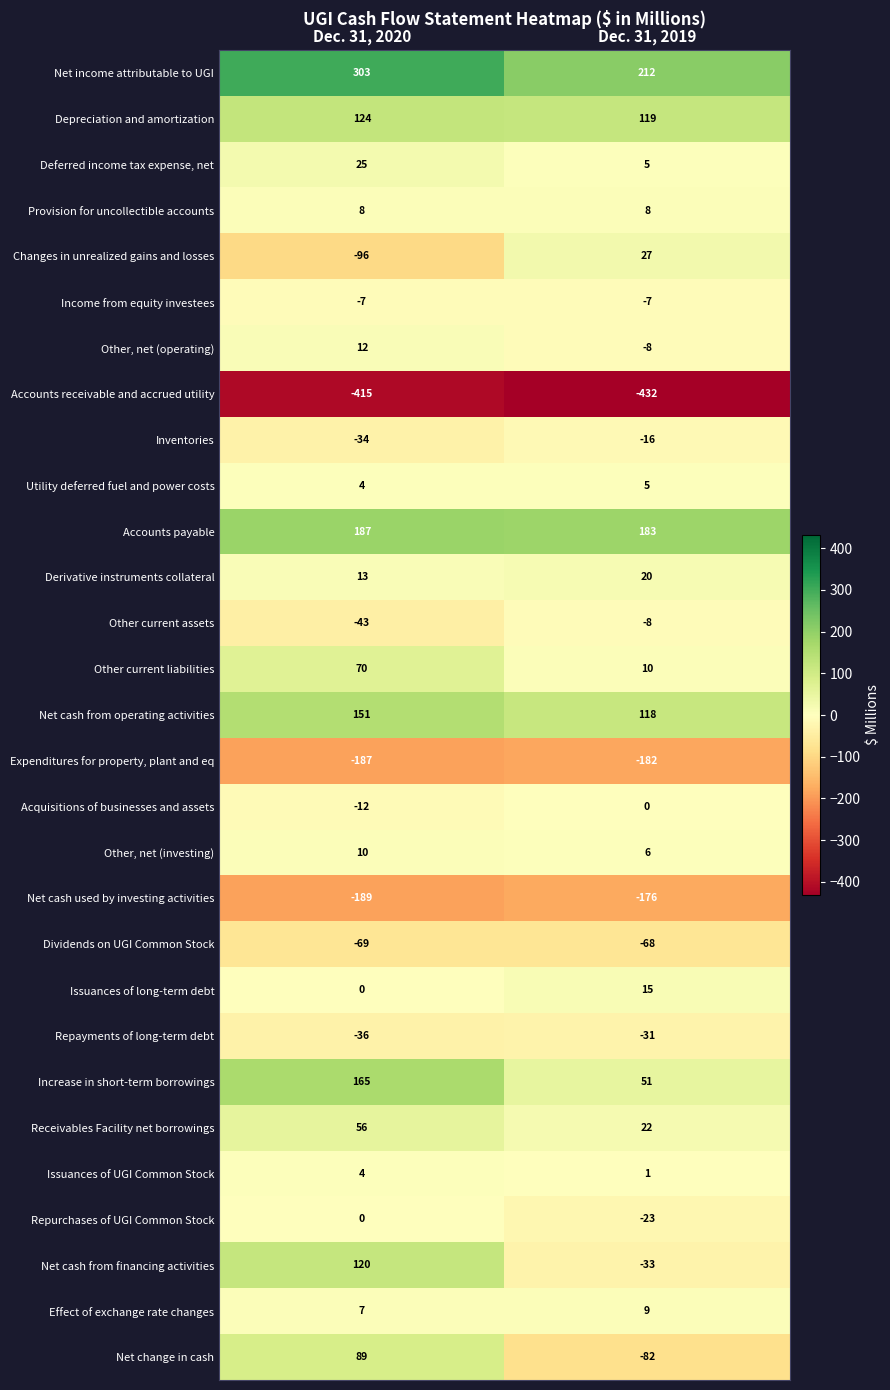

What is the difference between the maximum and minimum values in the Issuances of long-term debt series?

15